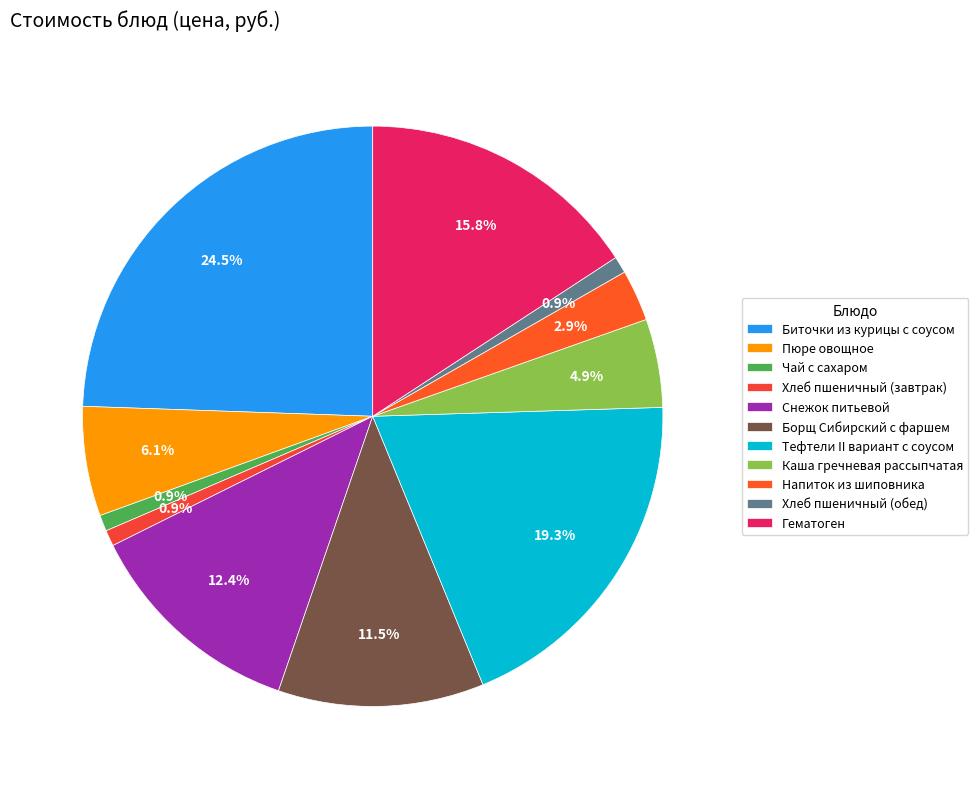

To the nearest percent, what portion does Биточки из курицы с соусом represent?

24%